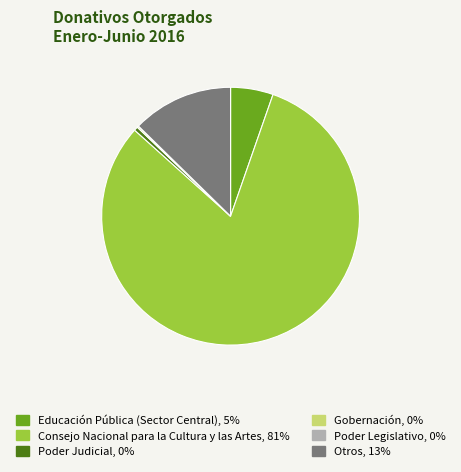

Is the sum of Otros and Consejo Nacional para la Cultura y las Artes greater than half?

Yes